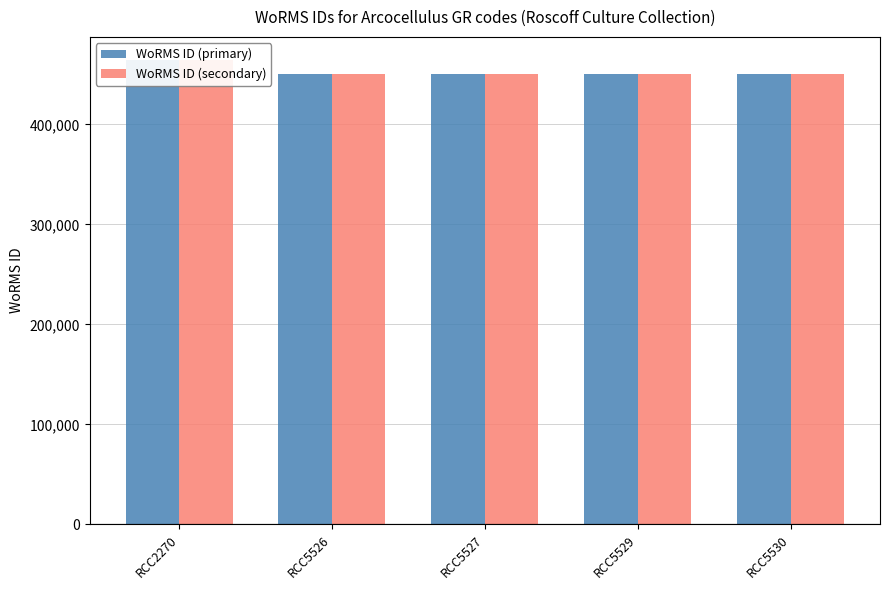

What is the value of the WoRMS ID (secondary) bar at the 5th from the left?

450612